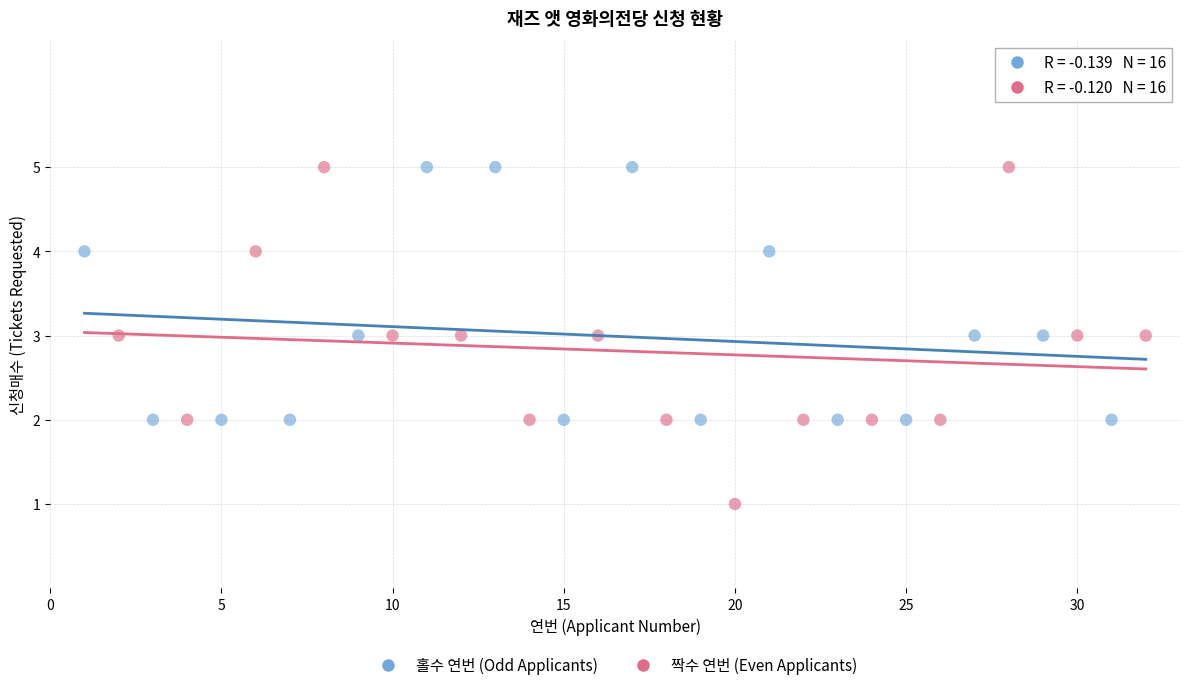

What are all the series names shown in the legend?

홀수 연번 (Odd Applicants), 짝수 연번 (Even Applicants)